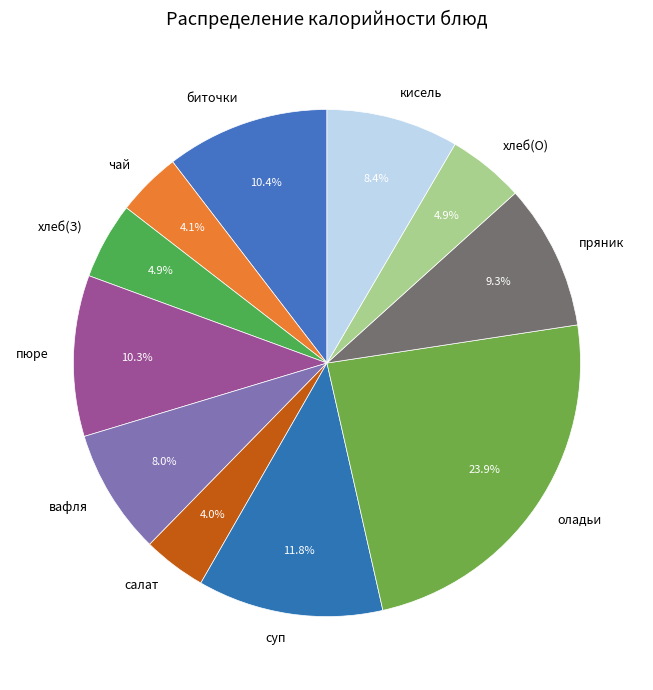

Count the number of slices in the pie.

11